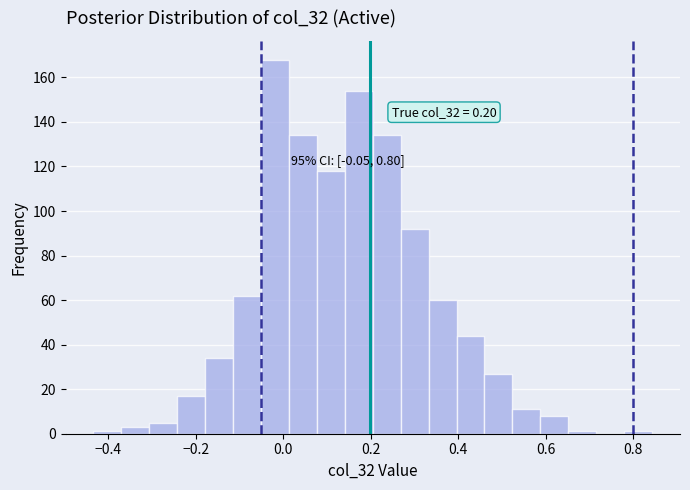

Around what value on the x-axis is the tallest bar? Give the approximate position of its centre, as read against the axis.

-0.02